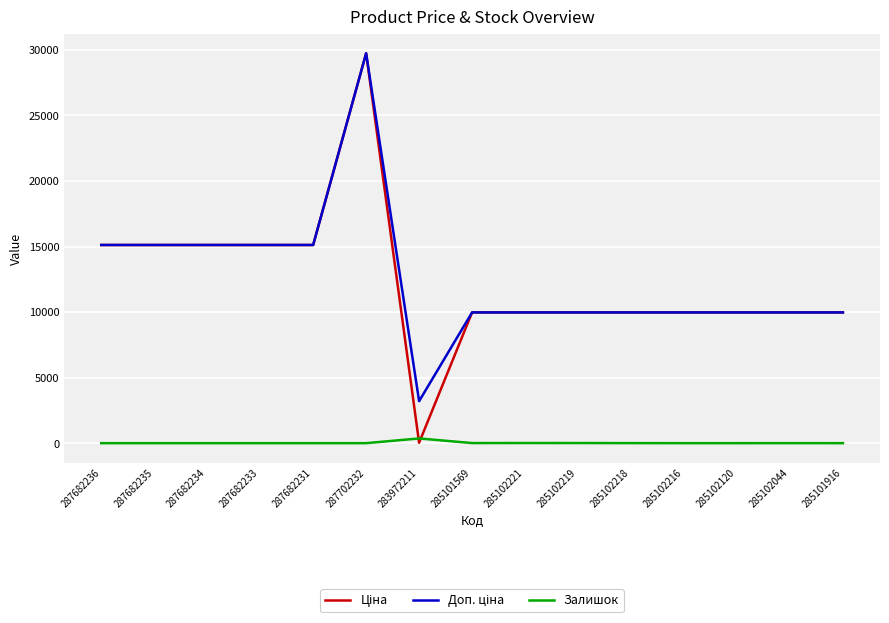

What is the total value across all series at 285101916?

19950.0